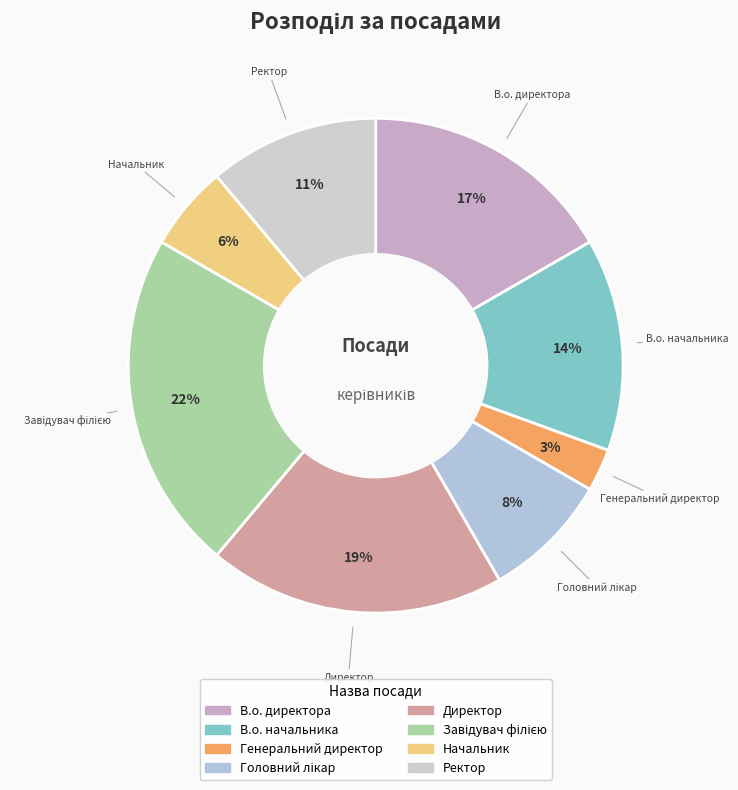

Which has a higher value, Генеральний директор or В.о. начальника?

В.о. начальника